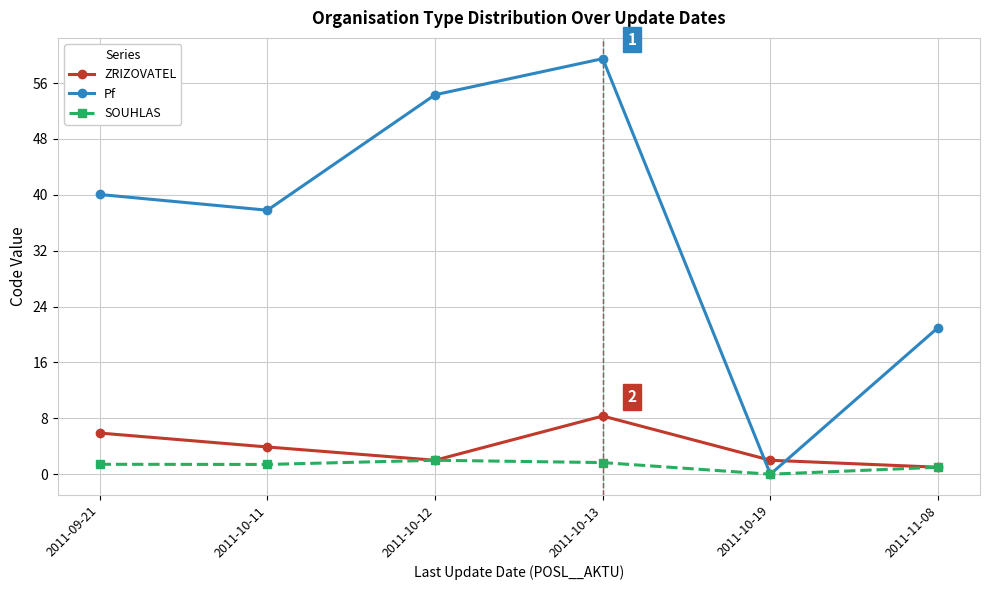

Count the number of data series in this chart.

3